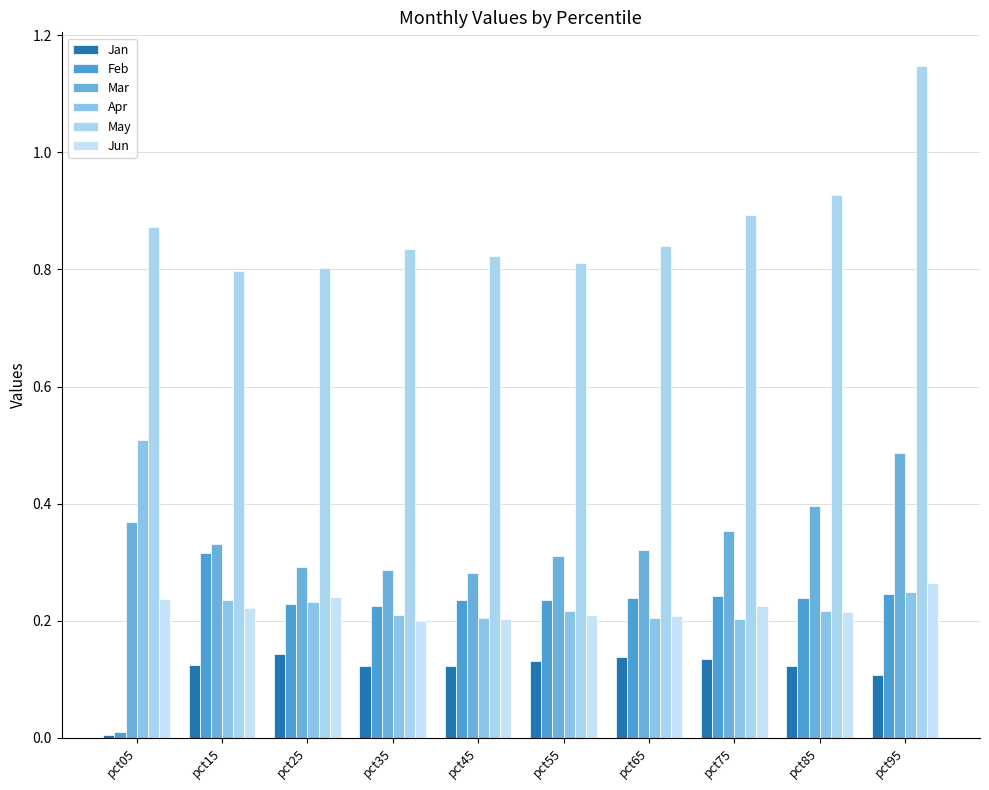

At which label is Feb closest to 0?

pct05